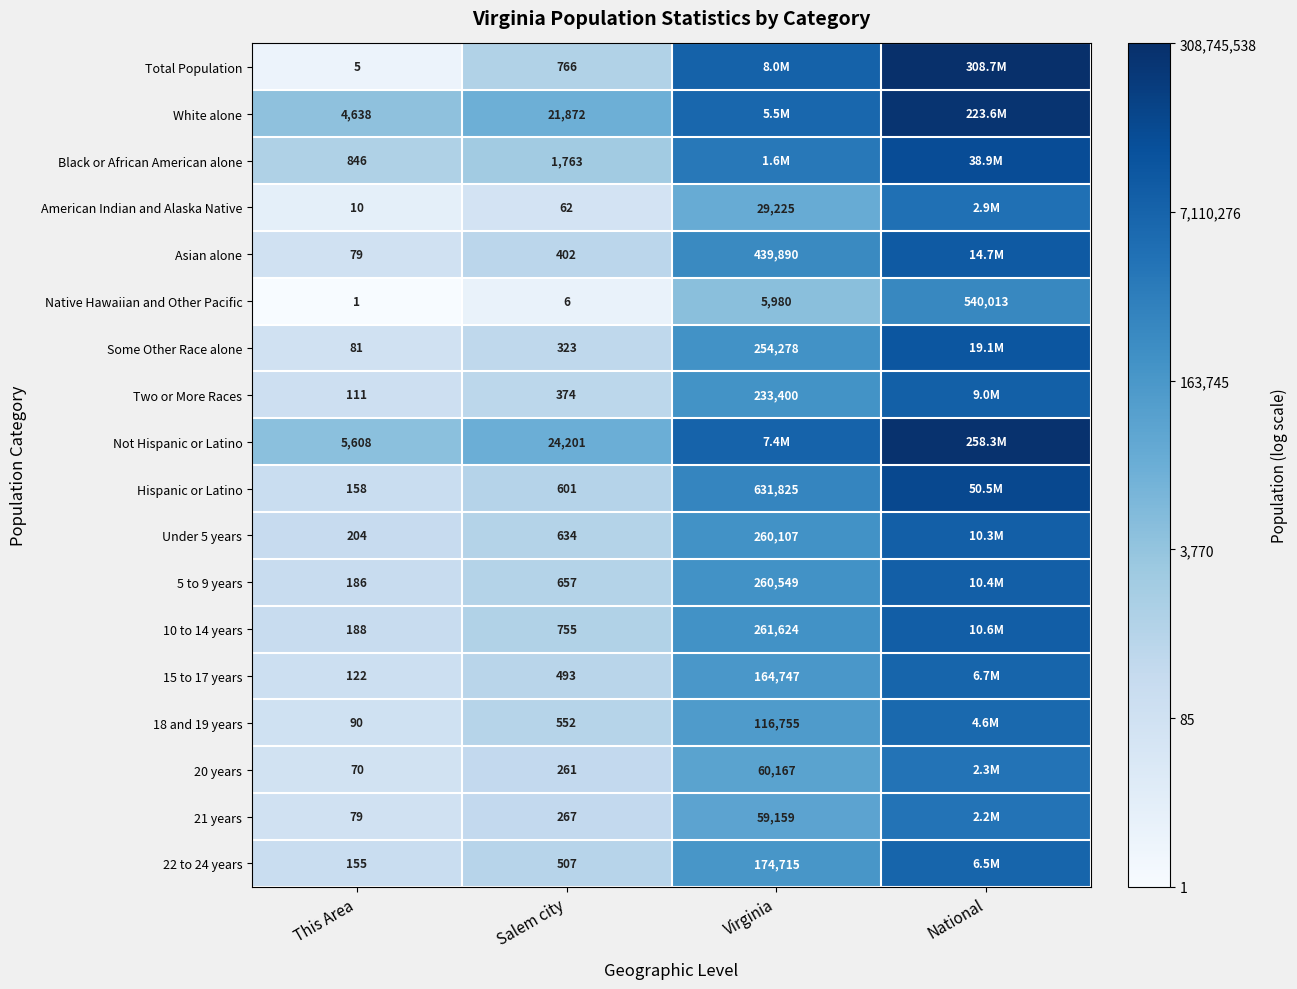

Is the value of Native Hawaiian and Other Pacific at National greater than the value of 15 to 17 years at Salem city?

Yes